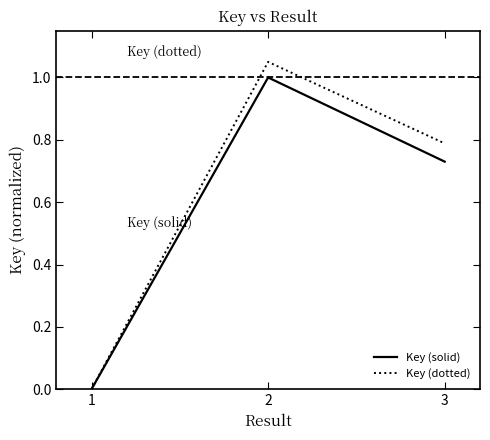

What is the sum of all Key (dotted) values?

1.8